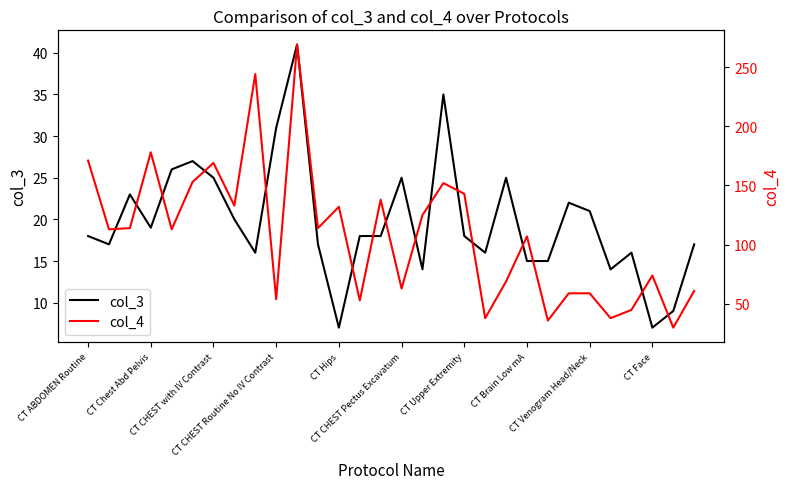

True or false: col_4 has more than 1 interior local peaks.

True